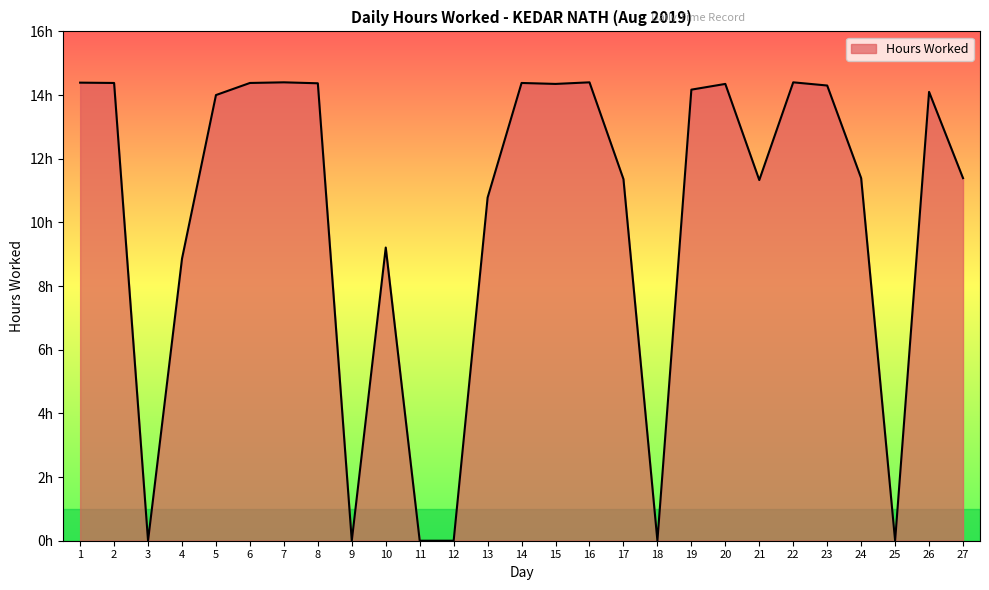

At which label is the value closest to 7?

4